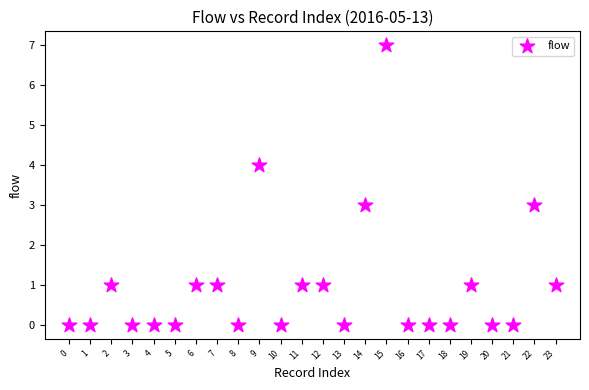

What is the range of Y values (max minus min)?

7